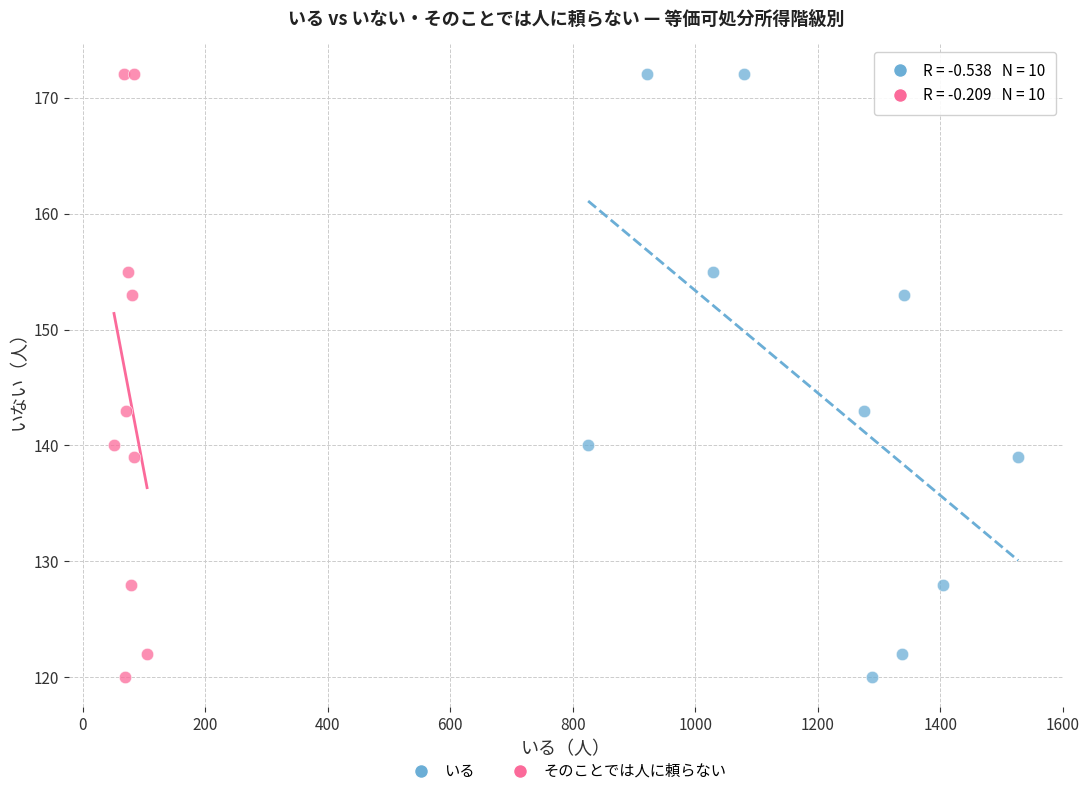

What are all the series names shown in the legend?

いる, そのことでは人に頼らない